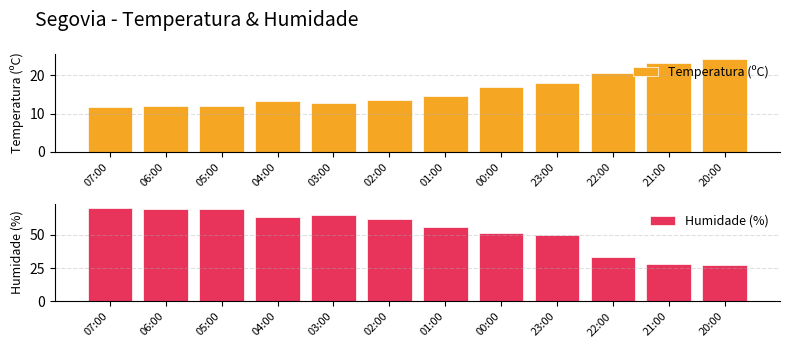

Rank the series by their maximum value, from highest to lowest.

Humidade (%), Temperatura (ºC)